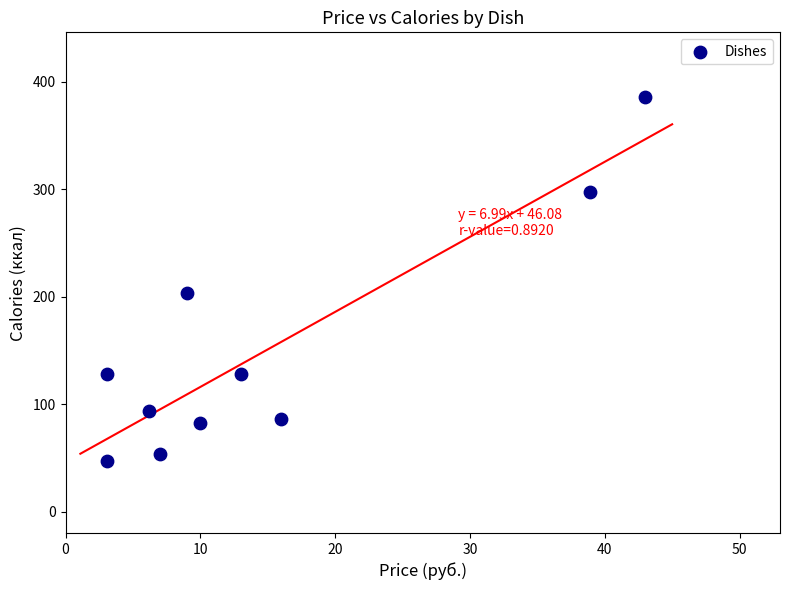

What is the range of Y values (max minus min)?

339.4